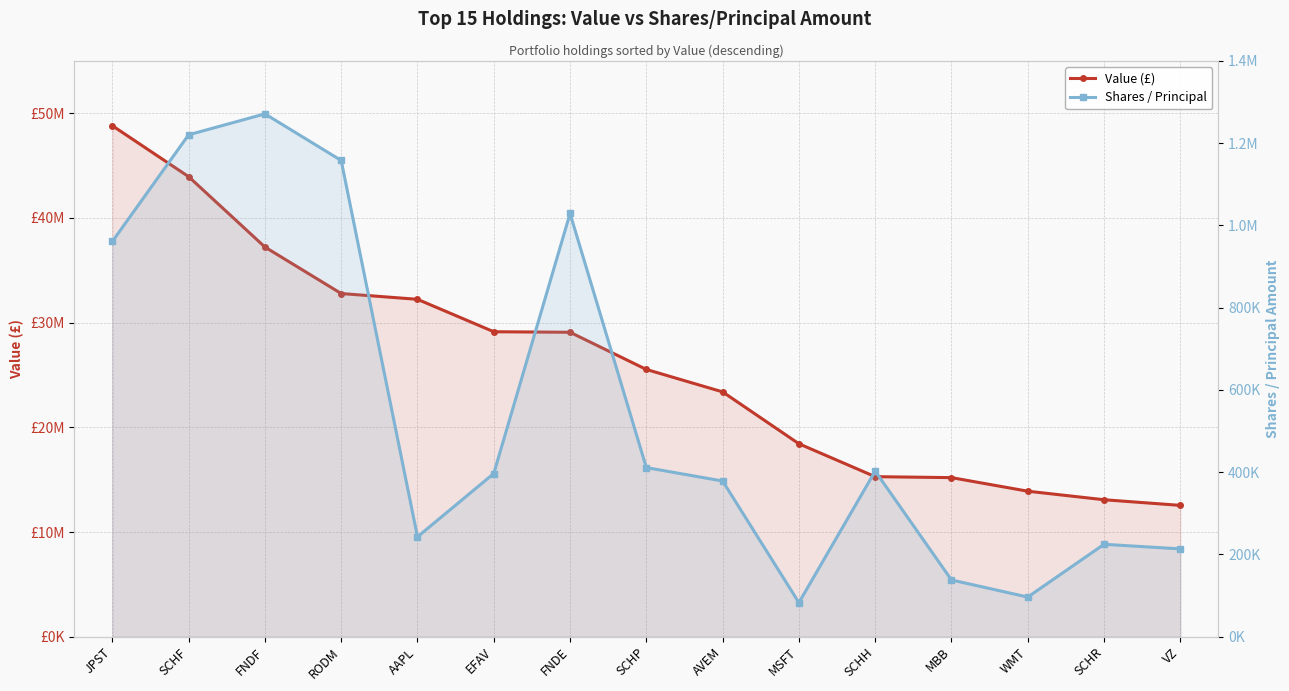

Is it true that Value (£) equals 12543000 at VZ?

True